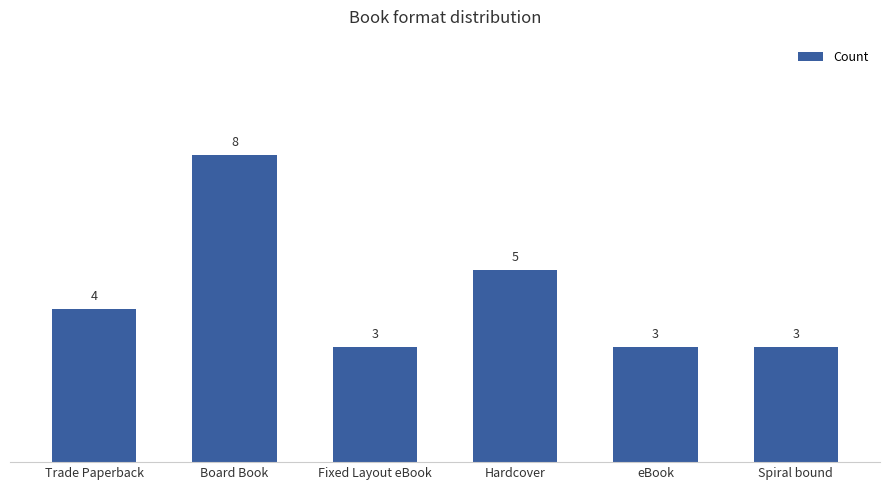

Reading left to right, extract all data points from this chart.

Trade Paperback=4	Board Book=8	Fixed Layout eBook=3	Hardcover=5	eBook=3	Spiral bound=3